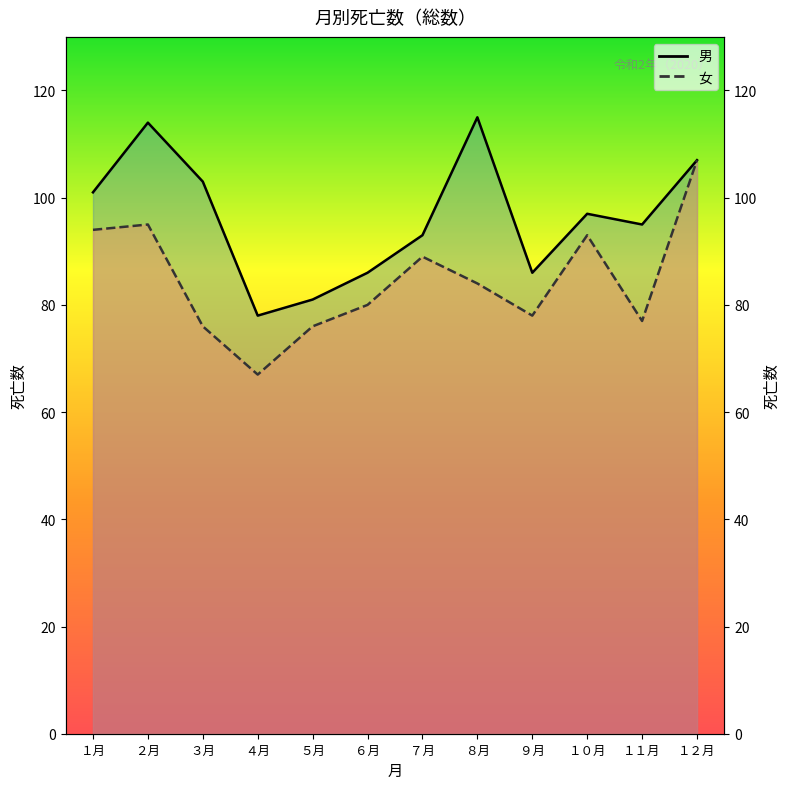

Does the chart display data point markers on the line(s)?

No